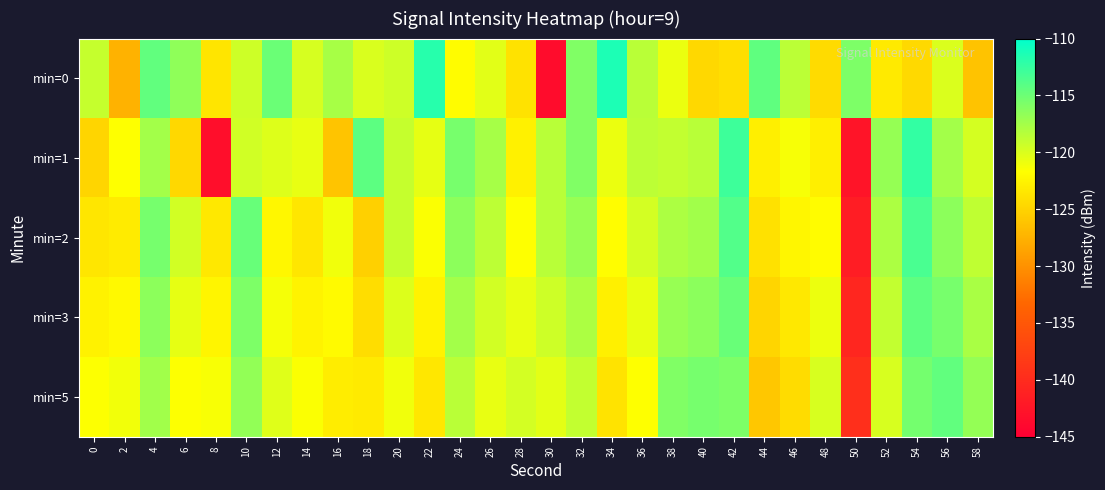

Which series has the largest range (max minus min)?

min=0